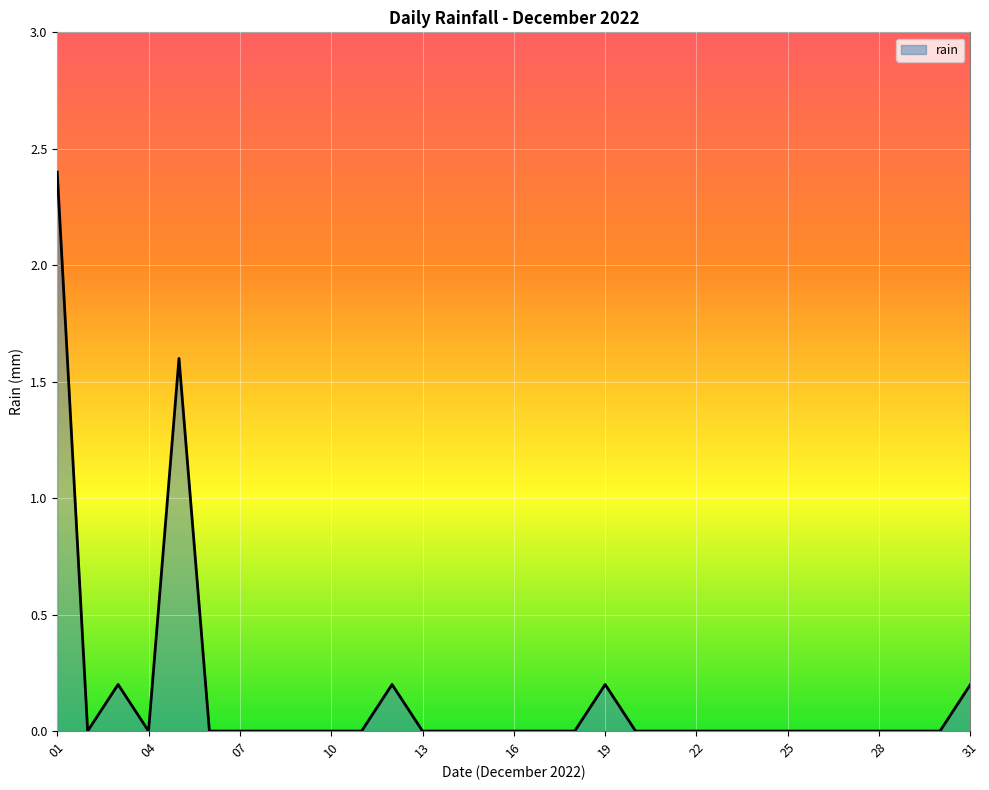

What is the greatest value displayed?

2.4